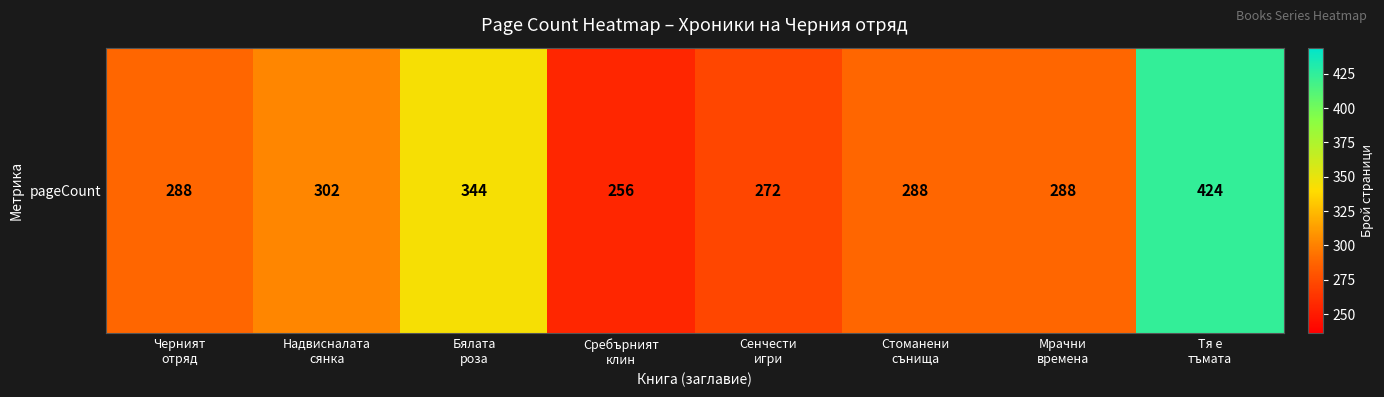

Reading right to left, list all the values displayed in this chart.

424	288	288	272	256	344	302	288